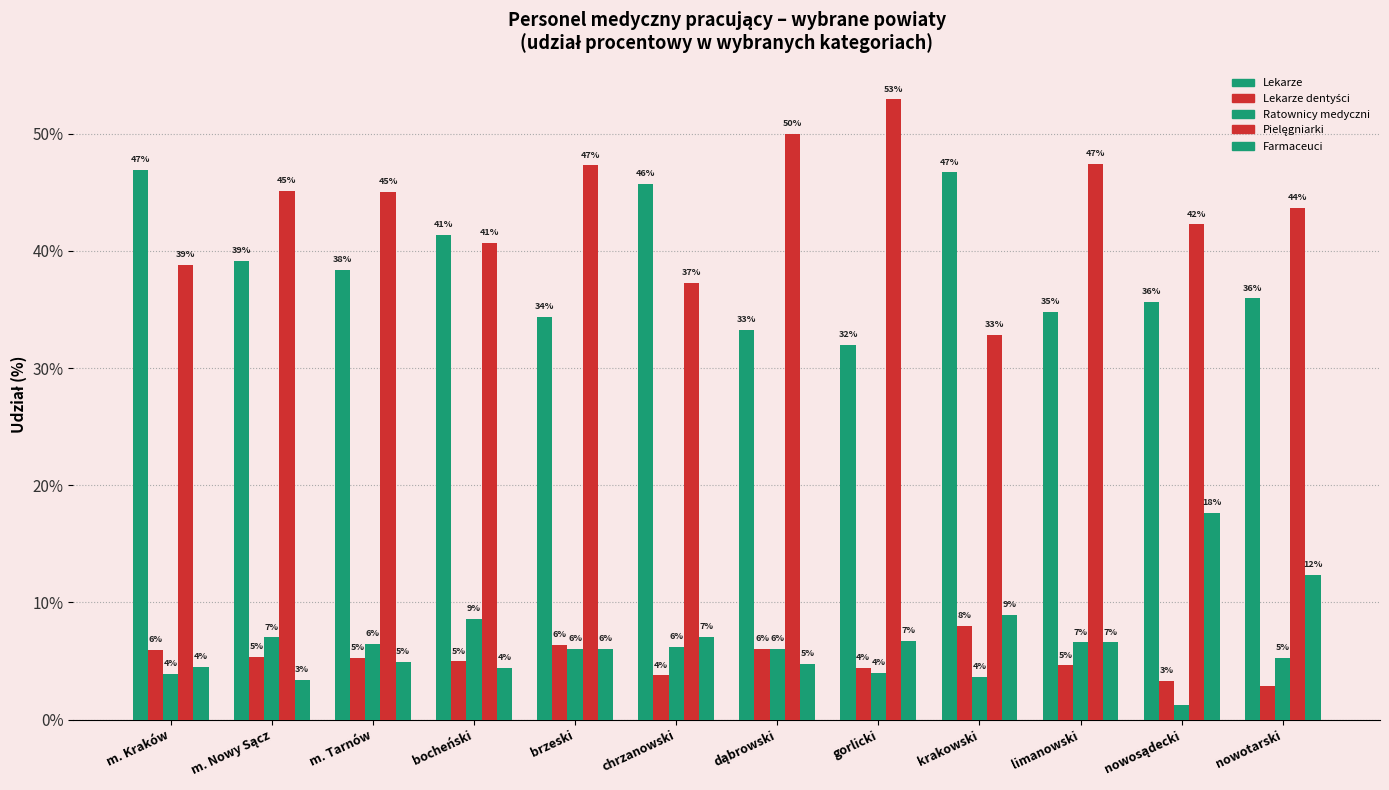

How many bars are there in total?

60